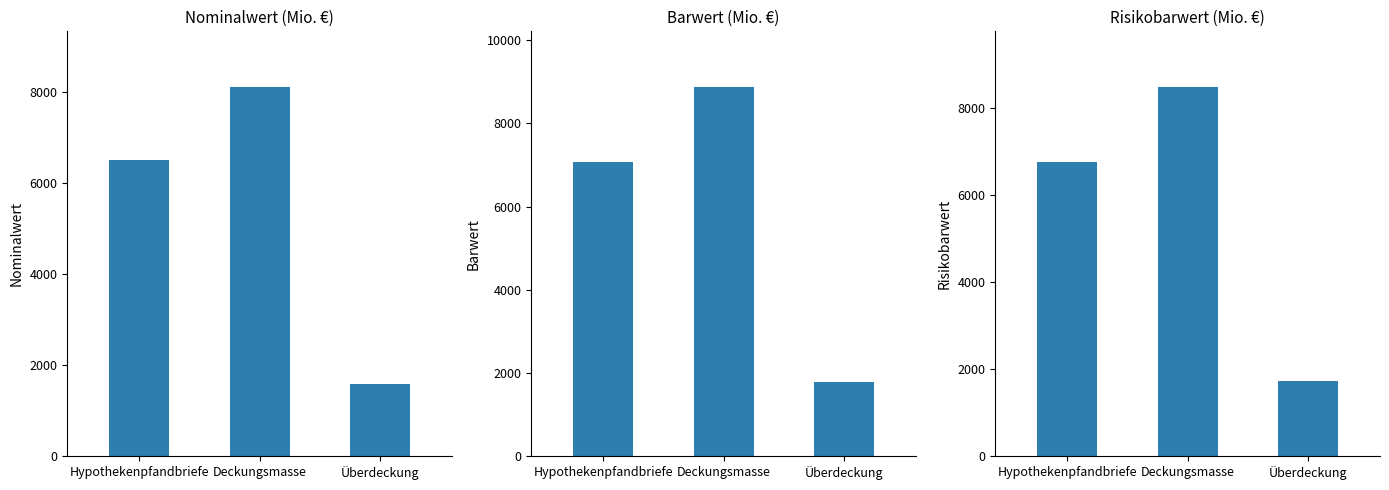

What is the maximum value for Risikobarwert?

8497.2